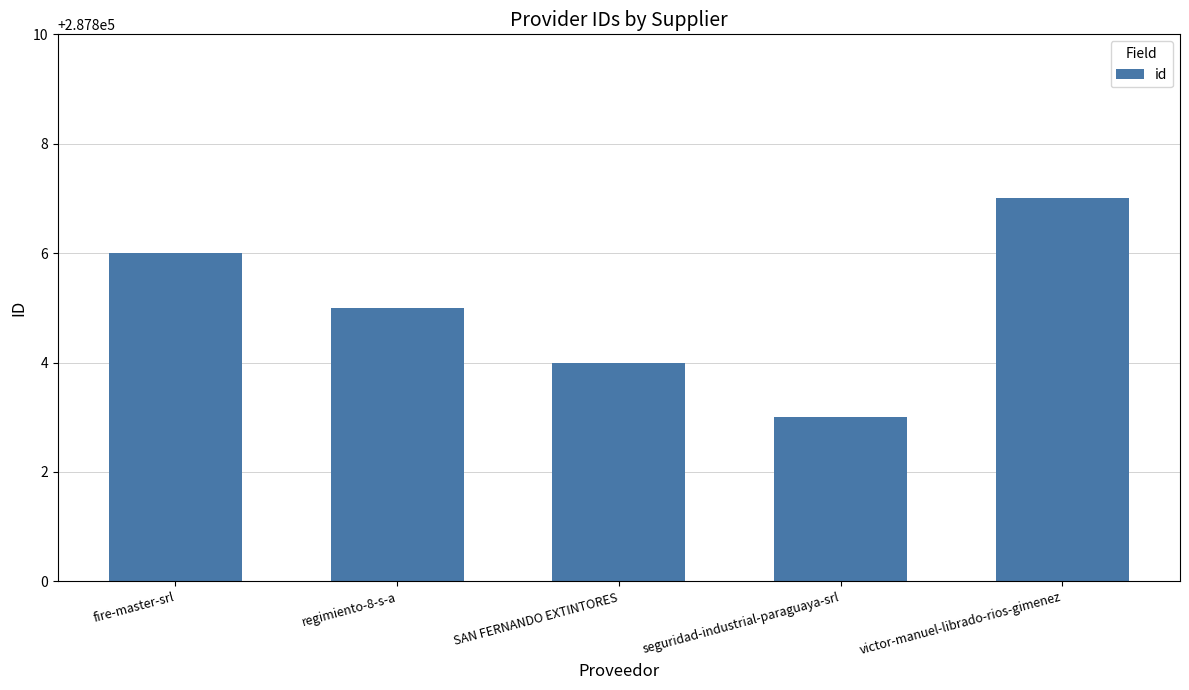

Does the chart contain stacked bars?

No